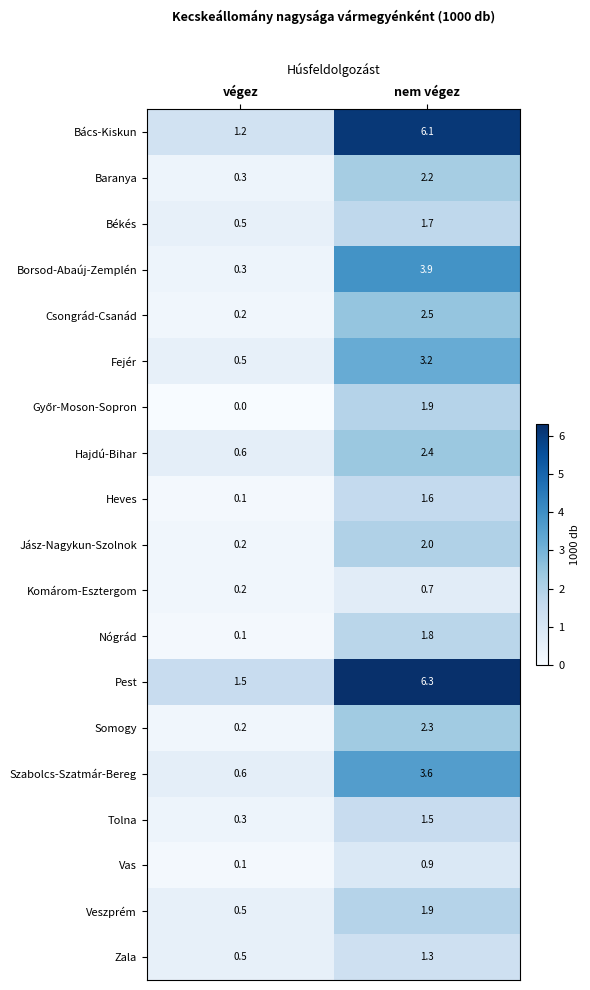

The value of Pest at végez is 1.5. True or false?

True